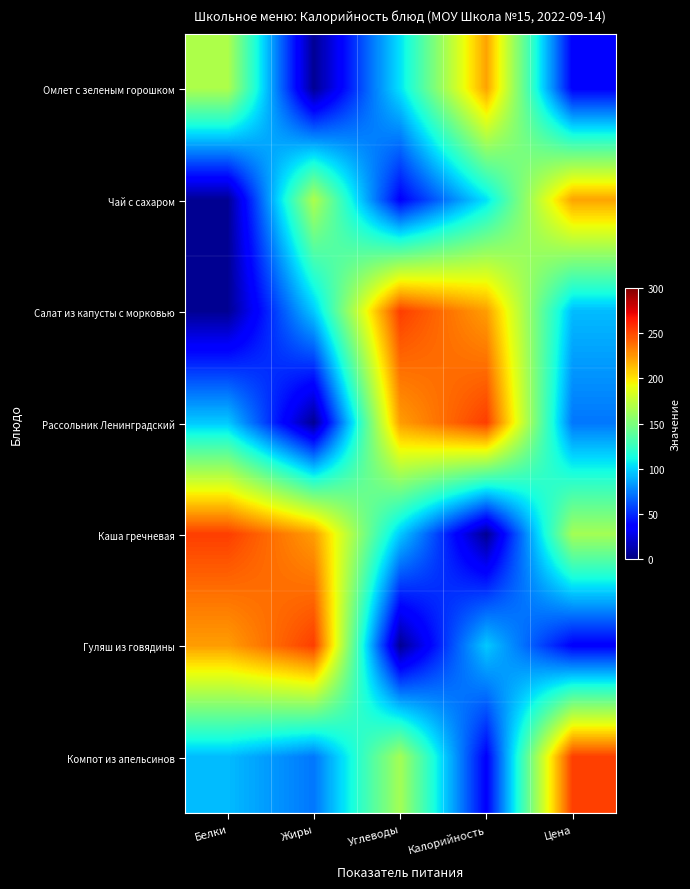

Rank the series at Цена from lowest to highest value.

Омлет с зеленым горошком, Гуляш из говядины, Рассольник Ленинградский, Салат из капусты с морковью, Каша гречневая, Чай с сахаром, Компот из апельсинов